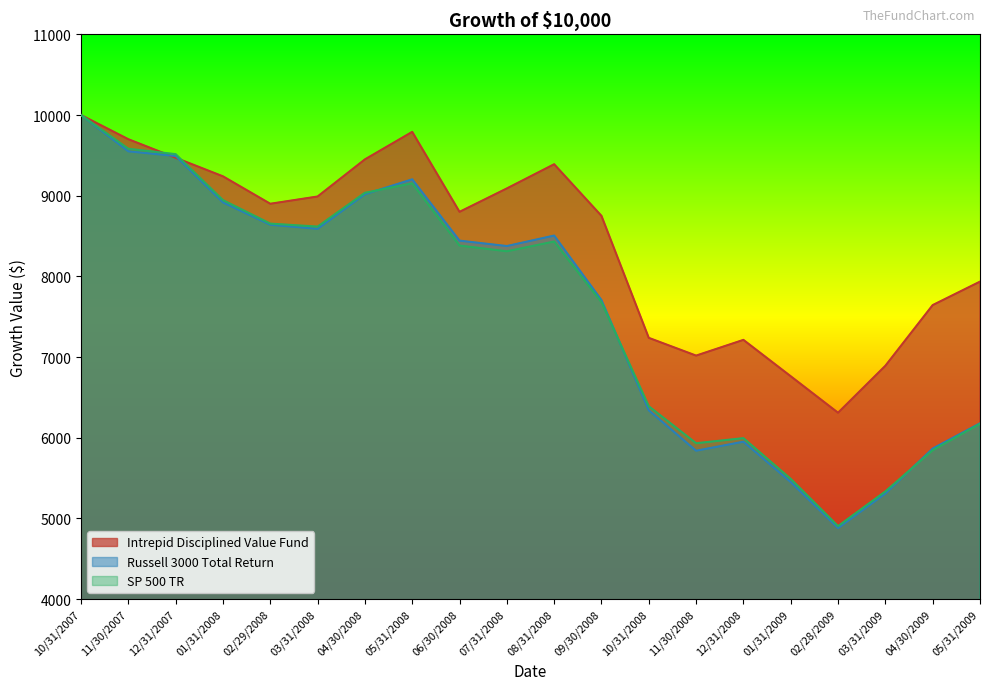

Is the value of SP 500 TR at 02/29/2008 greater than the value of Russell 3000 Total Return at 05/31/2008?

No